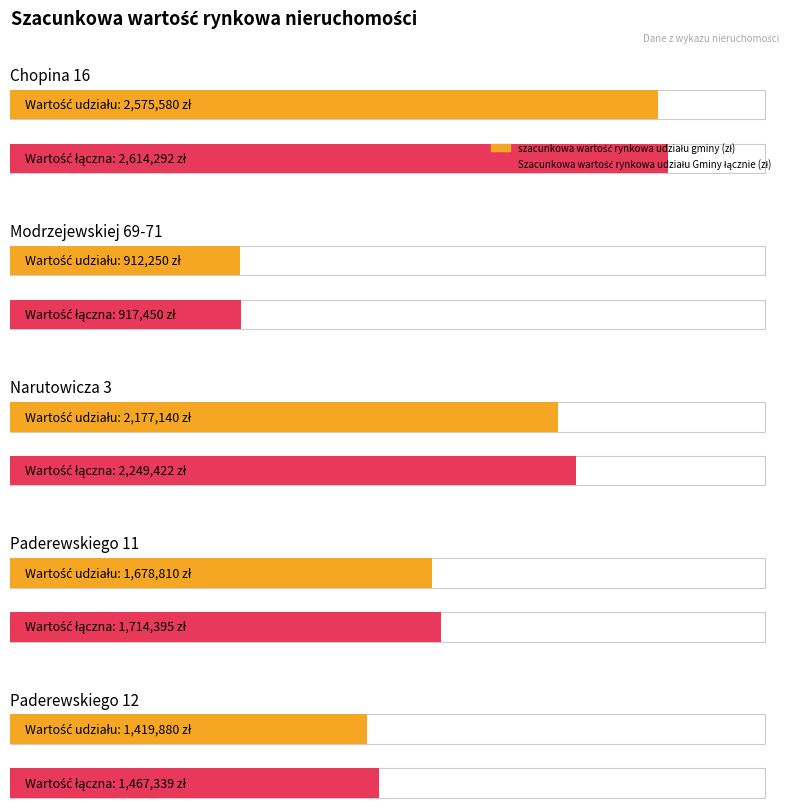

At which category is the sum across all series the highest?

Chopina 16